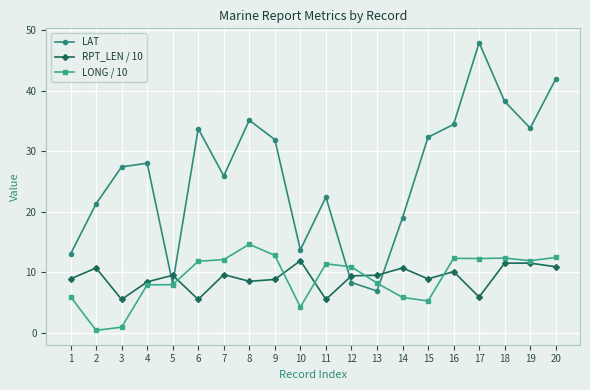

The value of RPT_LEN / 10 at 11 is 5.5. True or false?

True